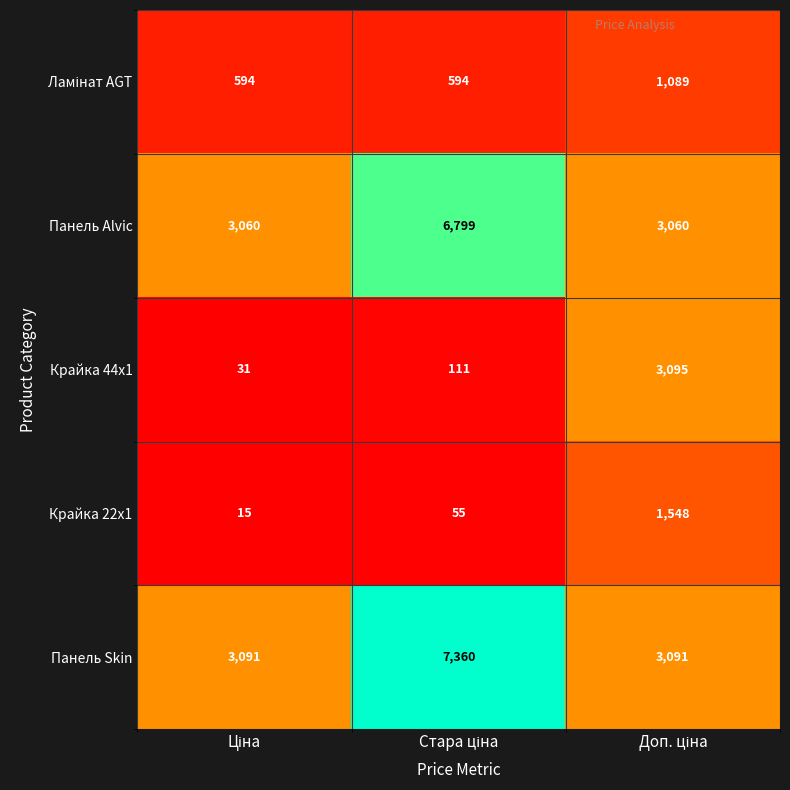

What is the greatest value displayed?

7360